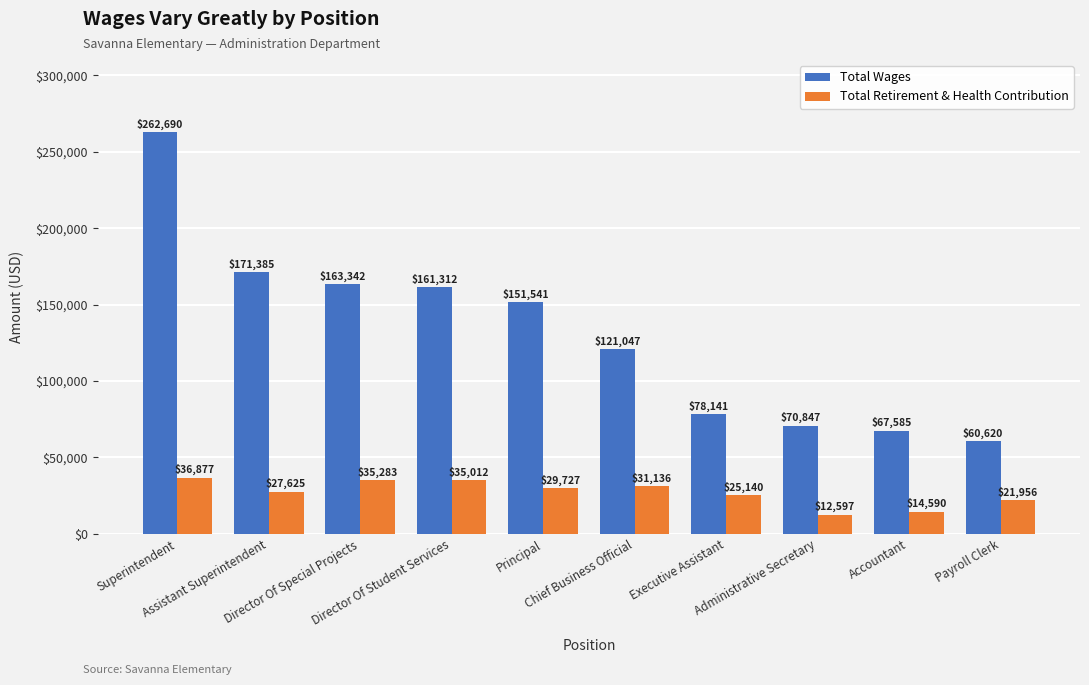

Are the bars grouped side by side (vs. stacked)?

Yes